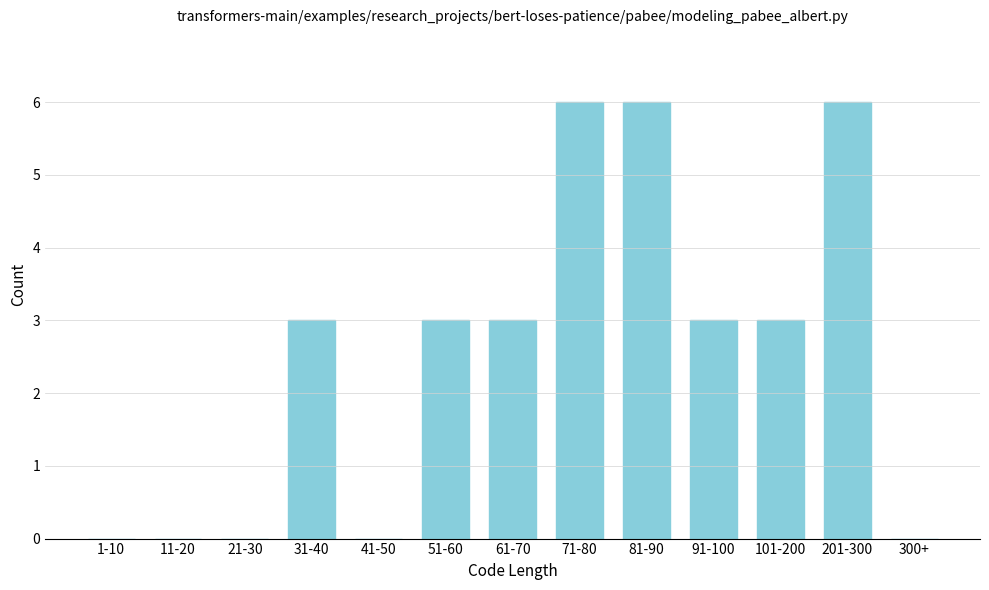

Reading left to right, extract all data points from this chart.

1-10=0	11-20=0	21-30=0	31-40=3	41-50=0	51-60=3	61-70=3	71-80=6	81-90=6	91-100=3	101-200=3	201-300=6	300+=0